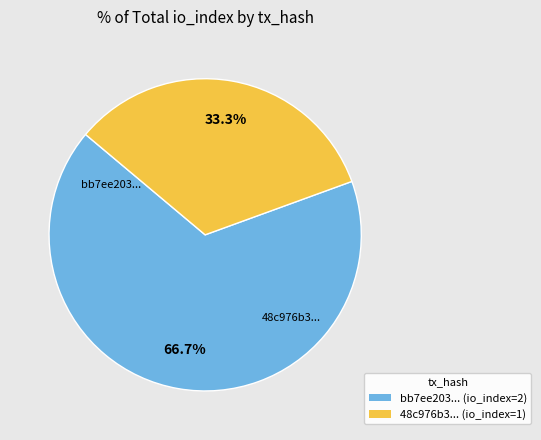

Is there a majority slice in this chart?

Yes